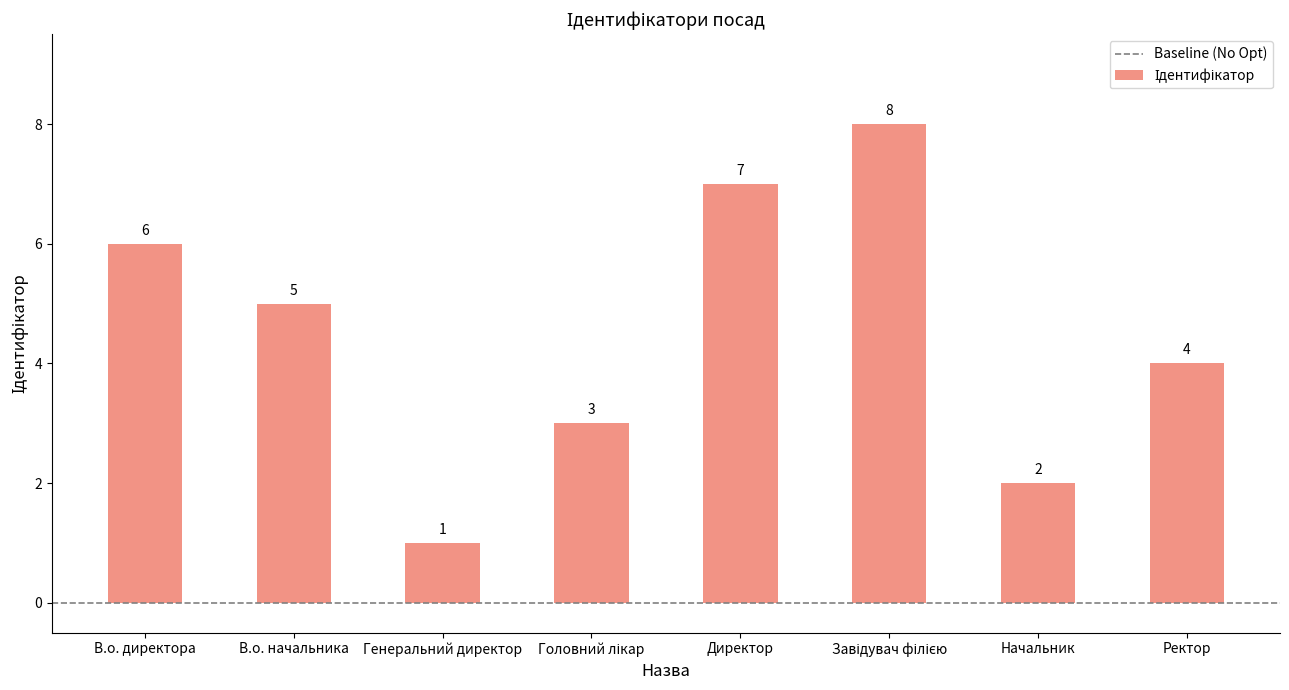

What is the ratio of the value at Директор to the value at В.о. начальника?

1.4